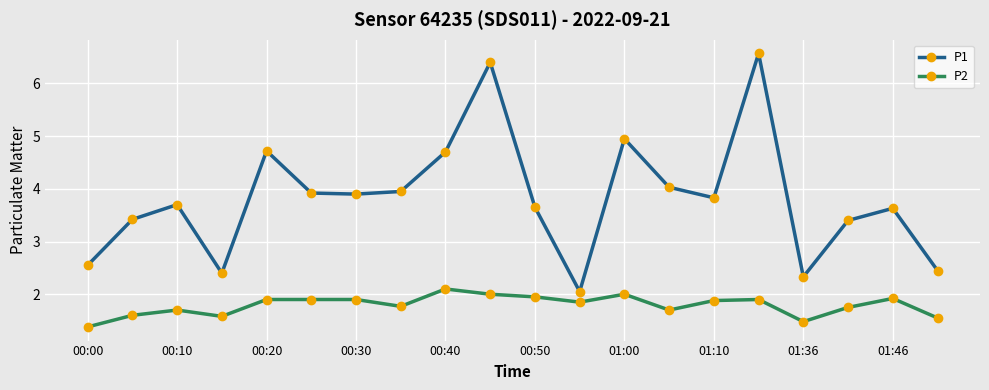

Which series has the largest total across all categories?

P1